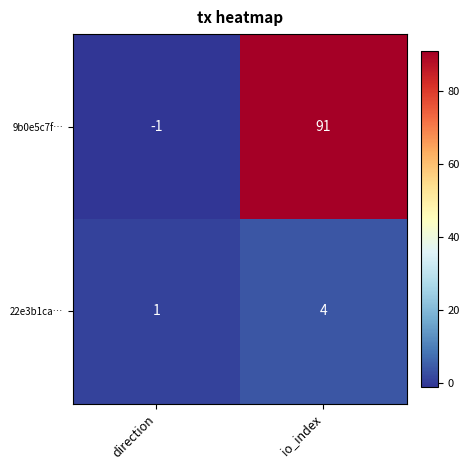

At which category does the chart reach its minimum across all series?

direction